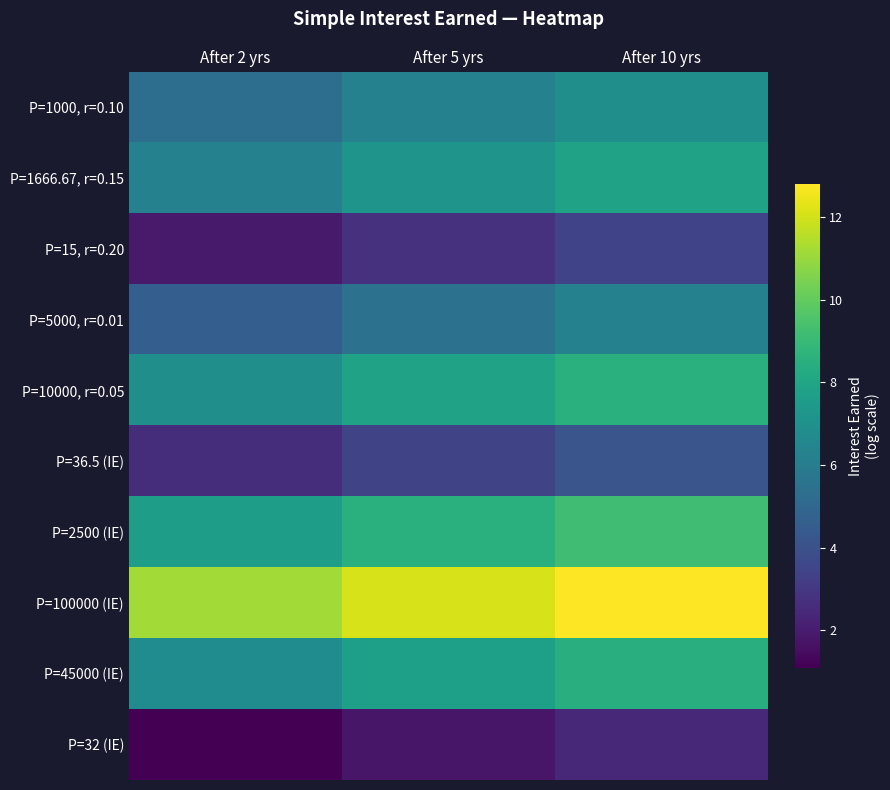

Rank the series by their maximum value, from lowest to highest.

P=32 (IE), P=15, r=0.20, P=36.5 (IE), P=5000, r=0.01, P=1000, r=0.10, P=1666.67, r=0.15, P=45000 (IE), P=10000, r=0.05, P=2500 (IE), P=100000 (IE)